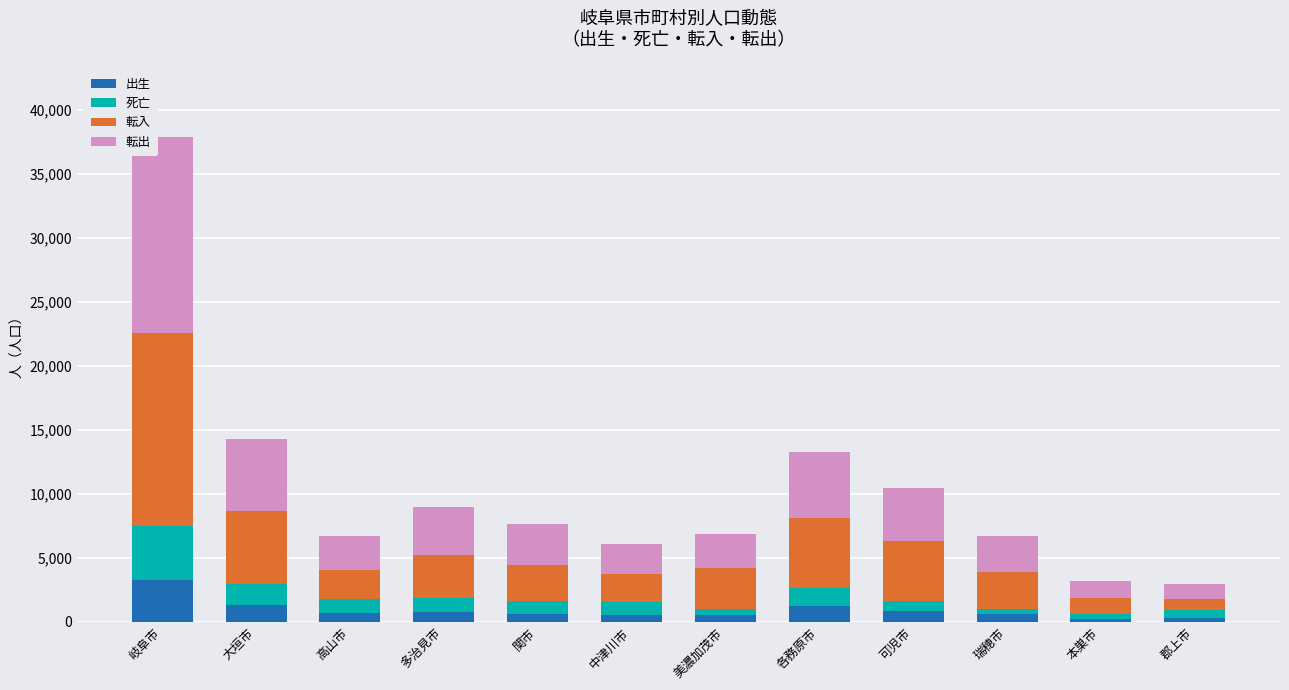

What is the difference between the maximum and minimum values in the 出生 series?

3041